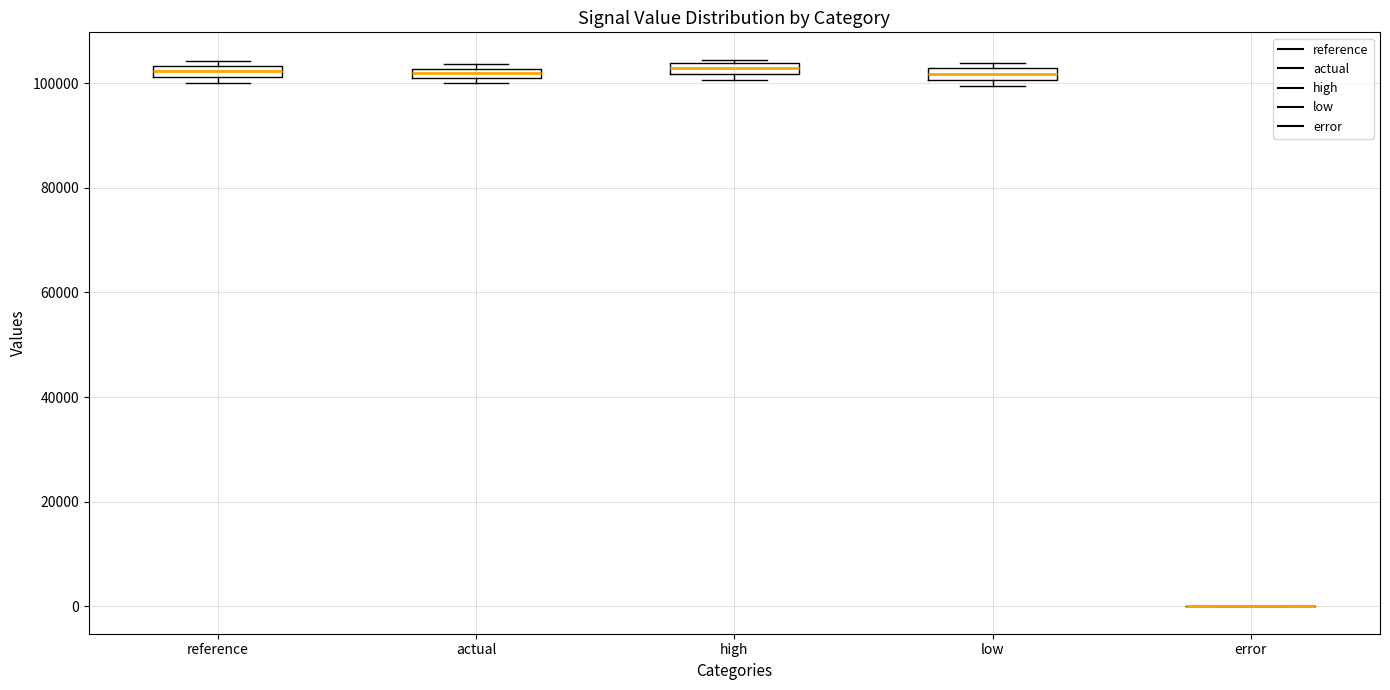

Where is the lower edge of the box for low on the y-axis? The values are not printed on the chart, so give them approximately, as read against the axis.

100000